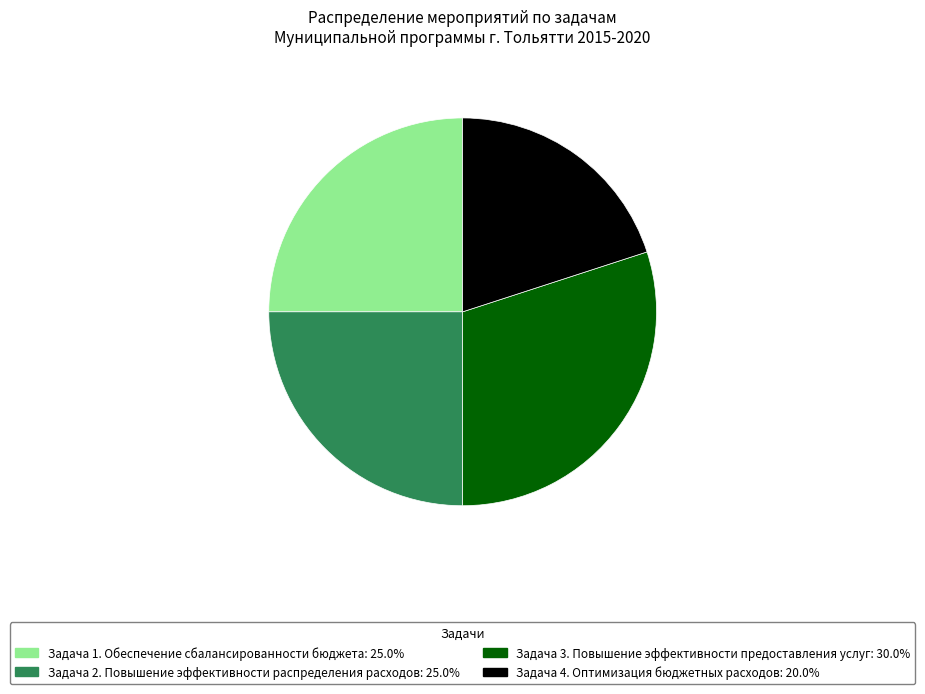

Which slice is the largest?

Задача 3. Повышение эффективности предоставления услуг